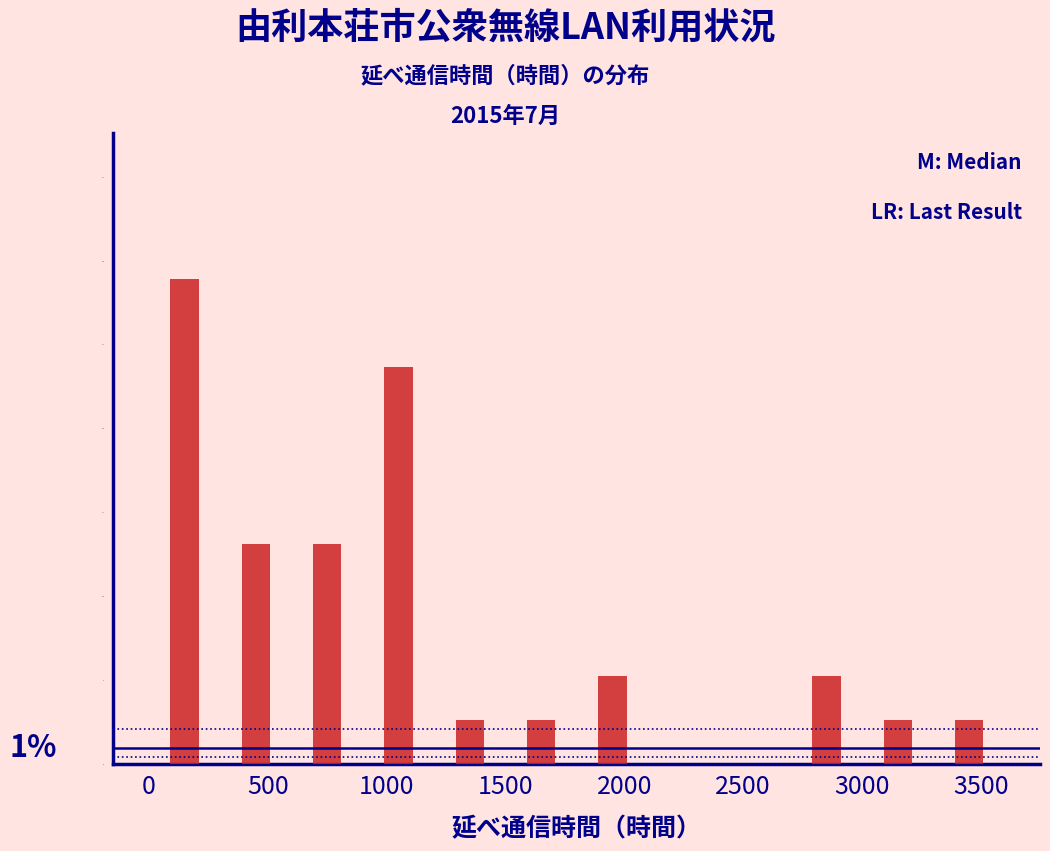

Which range on the x-axis has the tallest bar?

0 to 300